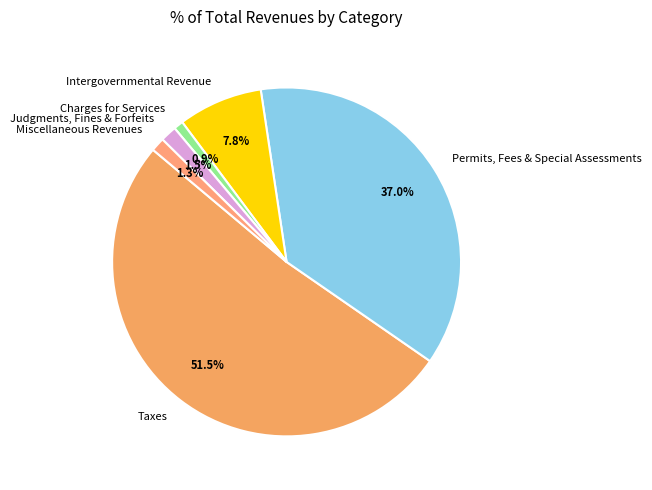

Is it true that Miscellaneous Revenues is 1% of the pie?

True